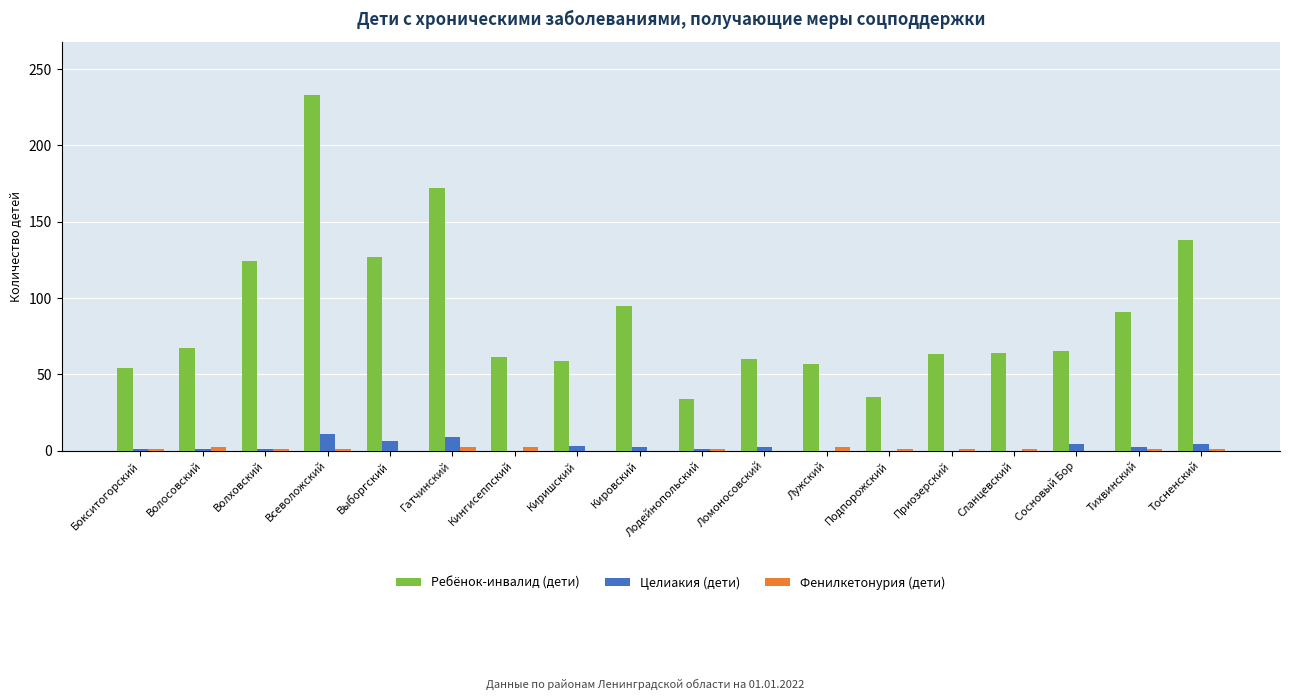

True or false: Ребёнок-инвалид (дети) has a value of 64 at Всеволожский.

False